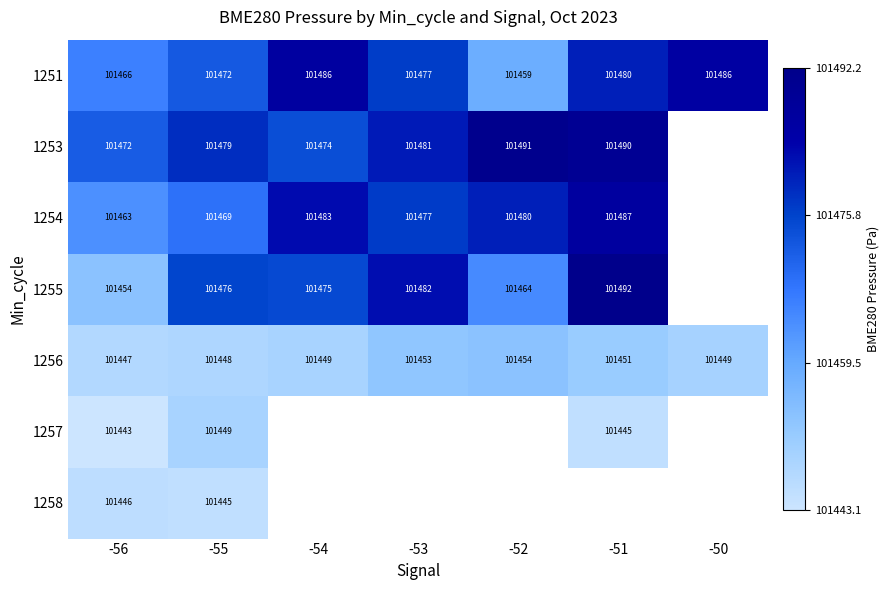

Is the value of 1253 at -51 greater than the value of 1256 at -51?

Yes